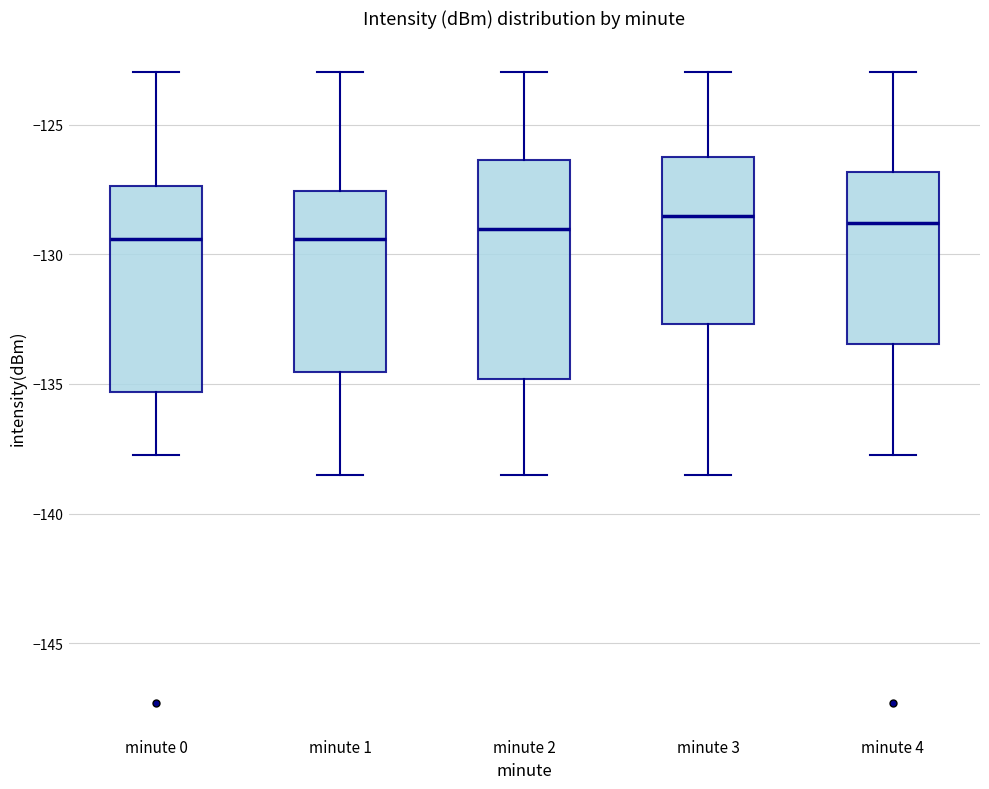

Reading left to right, transcribe this box plot: for each box, give where its median line is, the range the box spans, and where its two whiskers end, as read against the y-axis. The values are not printed on the chart, so give them approximately, as read against the axis.

minute 0: median -129.5, box -135.5 to -127.5, whiskers -137.5 to -123.0
minute 1: median -129.5, box -134.5 to -127.5, whiskers -138.5 to -123.0
minute 2: median -129.0, box -135.0 to -126.5, whiskers -138.5 to -123.0
minute 3: median -128.5, box -132.5 to -126.0, whiskers -138.5 to -123.0
minute 4: median -129.0, box -133.5 to -127.0, whiskers -137.5 to -123.0